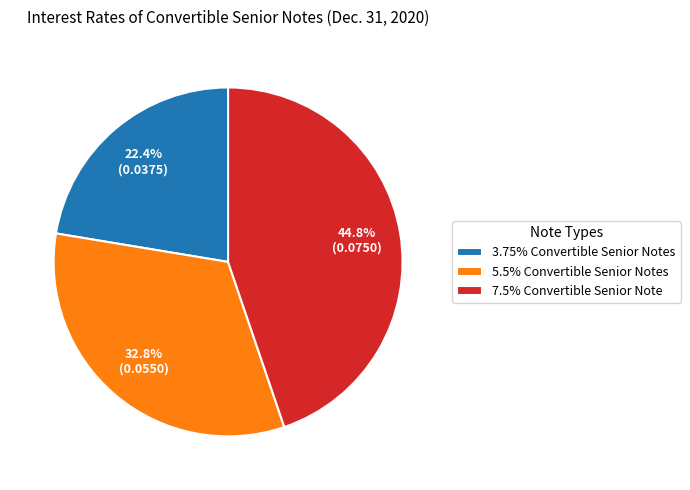

What percentage is NOT represented by 3.75% Convertible Senior Notes?

77.6%